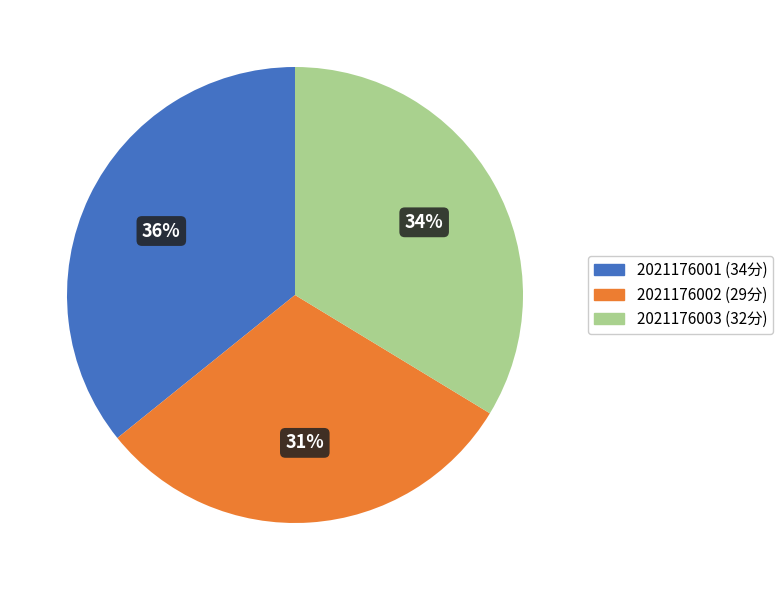

Does any single category account for the majority?

No